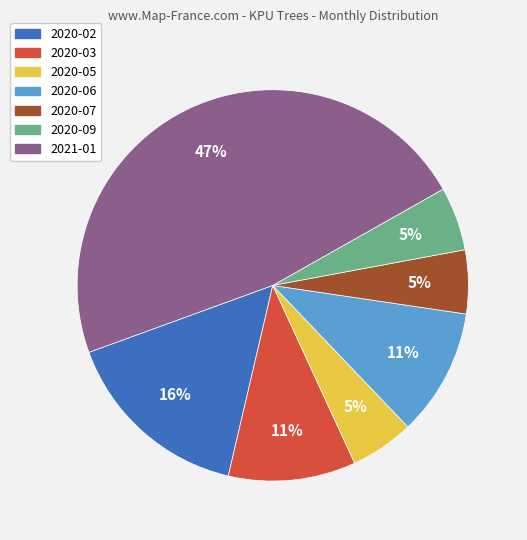

To the nearest percent, what portion does 2021-01 represent?

47%